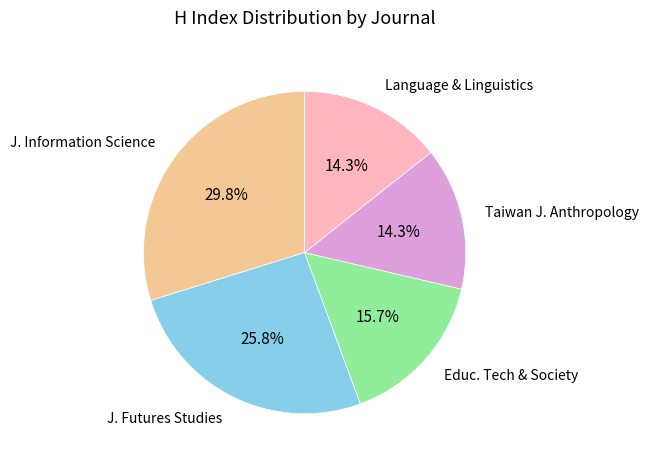

Is the sum of Educ. Tech & Society and Language & Linguistics greater than half?

No